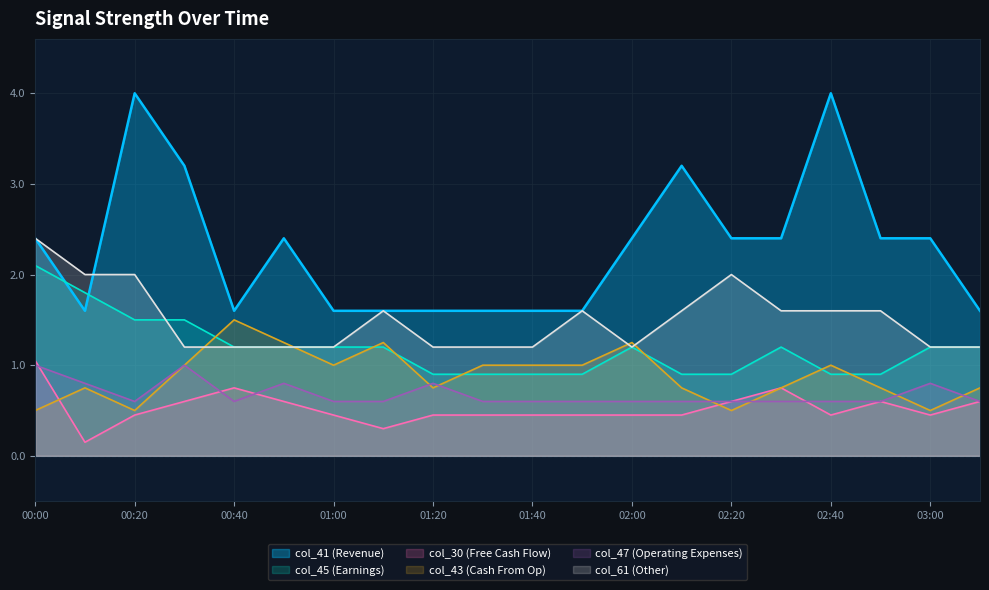

How many col_43 values are between 0 and 1?

16